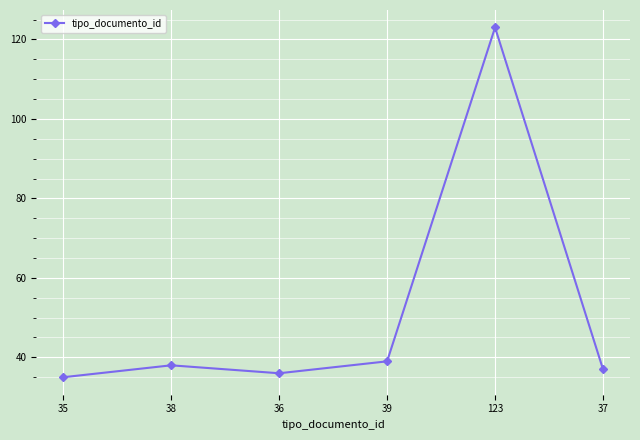

Reading left to right, extract all data points from this chart.

35=35	38=38	36=36	39=39	123=123	37=37